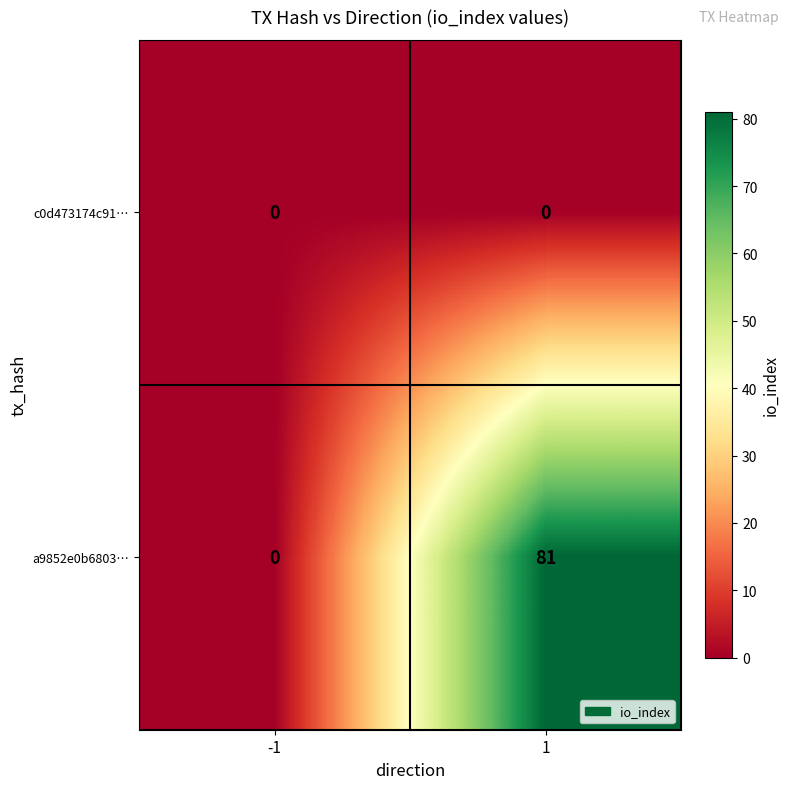

At which category is the sum across all series the highest?

1